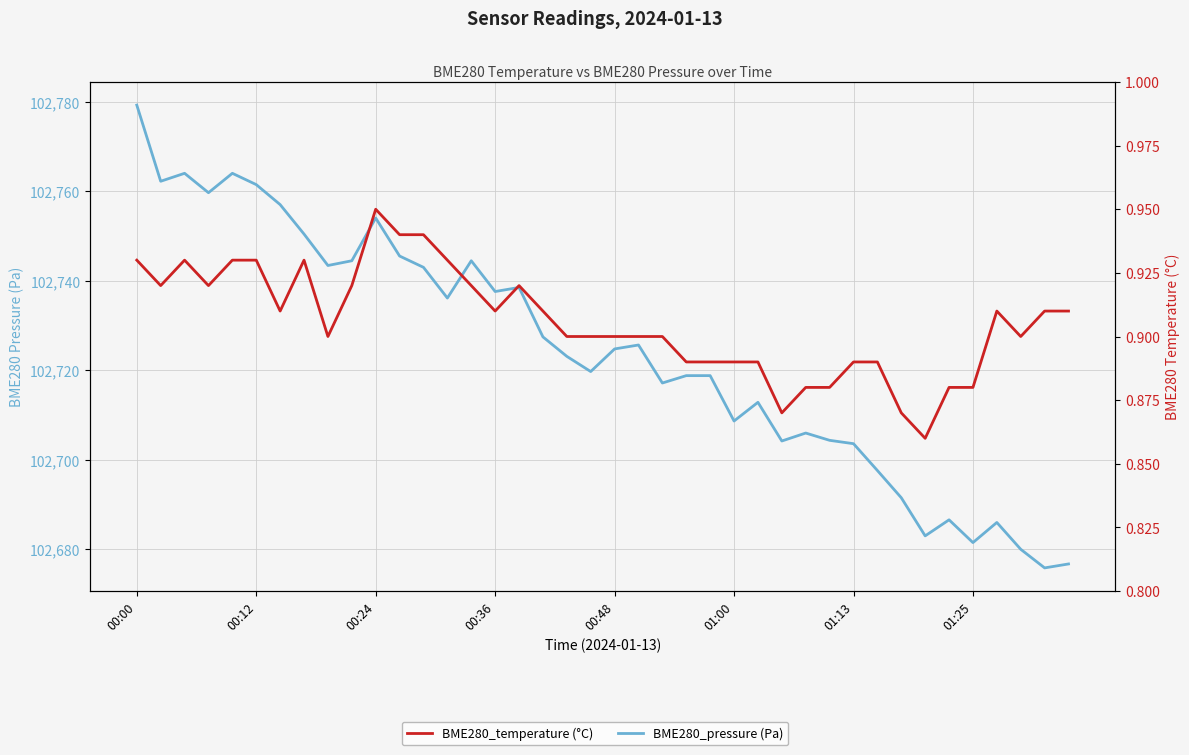

The BME280_pressure (Pa) series shows 102686.5 at 34. True or false?

True